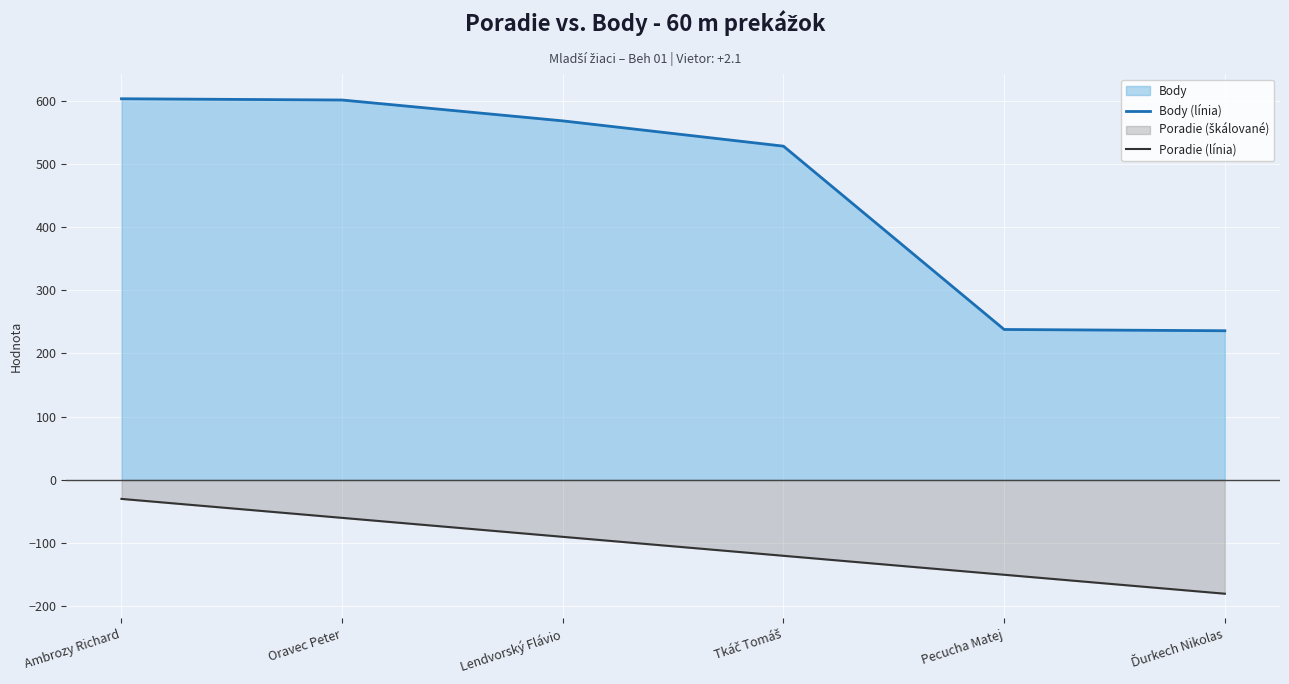

How many values in the Poradie (línia) series exceed -90?

2